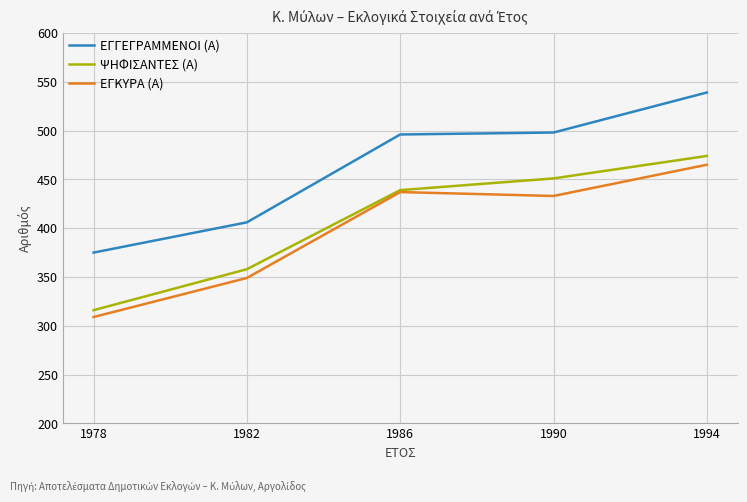

At which label is ΕΓΚΥΡΑ (Α) closest to 387?

1982